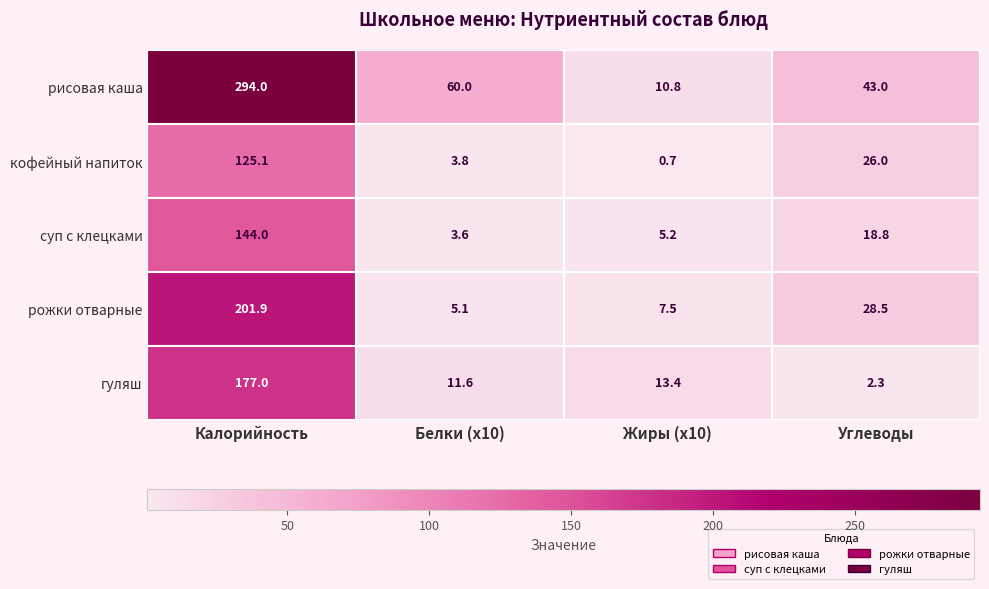

Is it true that гуляш equals 3.3 at Белки (x10)?

False